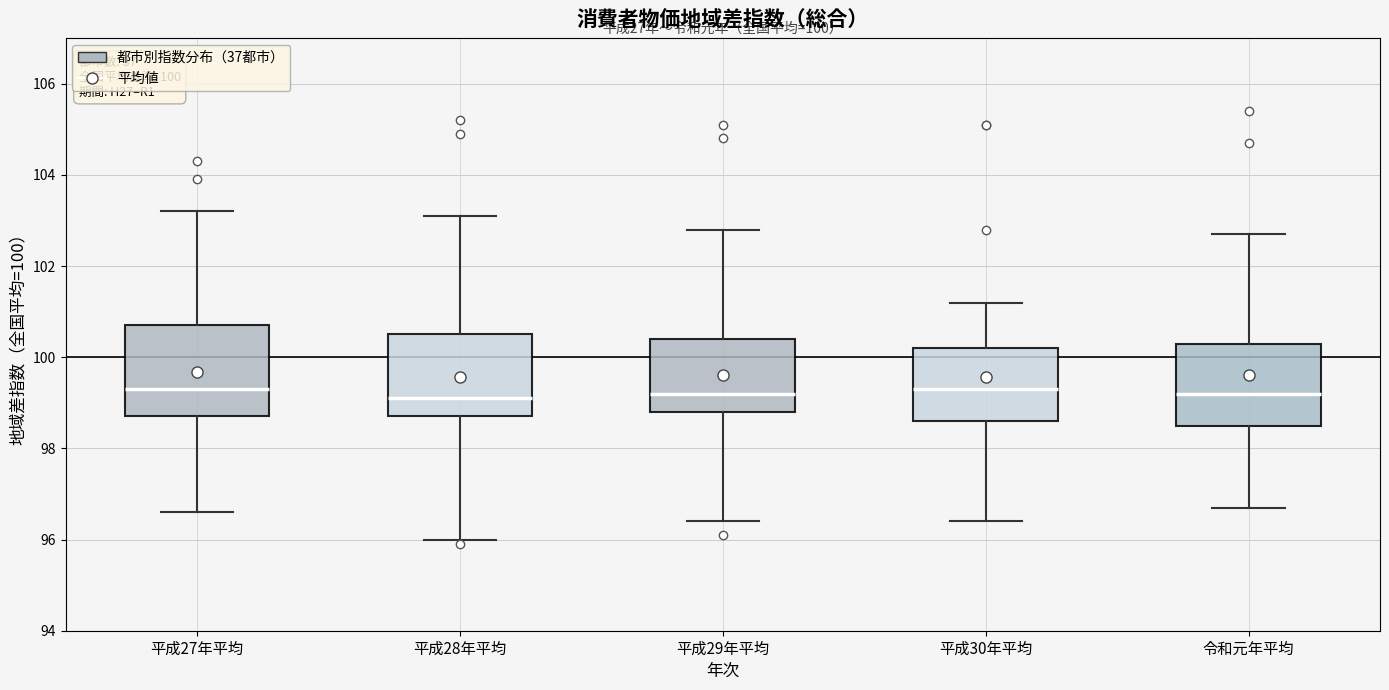

Which box is the tallest, from its lower edge to its upper edge?

平成27年平均